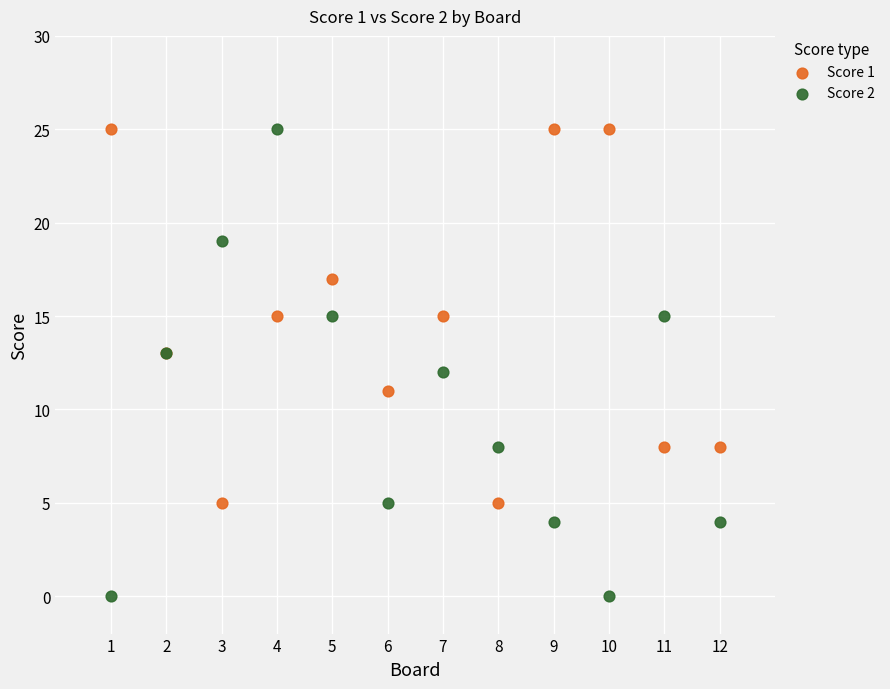

Which series has the largest Y range (max minus min)?

Score 2